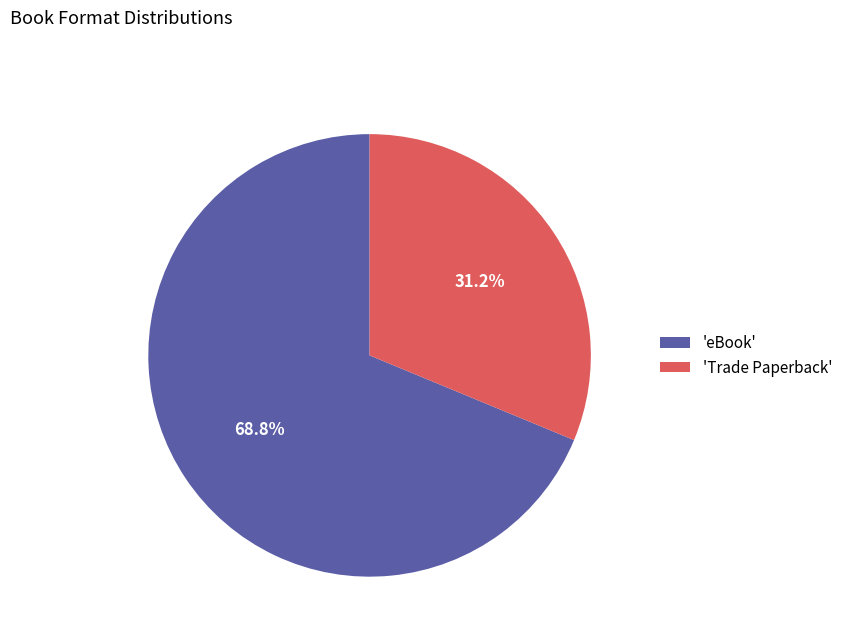

What percentage do 'Trade Paperback' and 'eBook' together represent?

100.0%